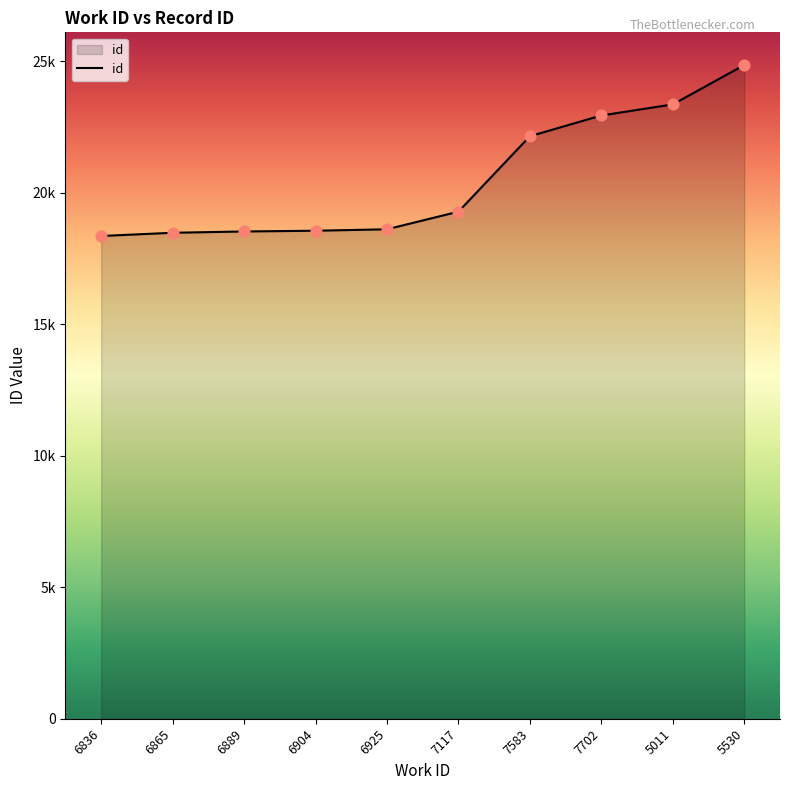

Does the chart have visible grid lines?

No